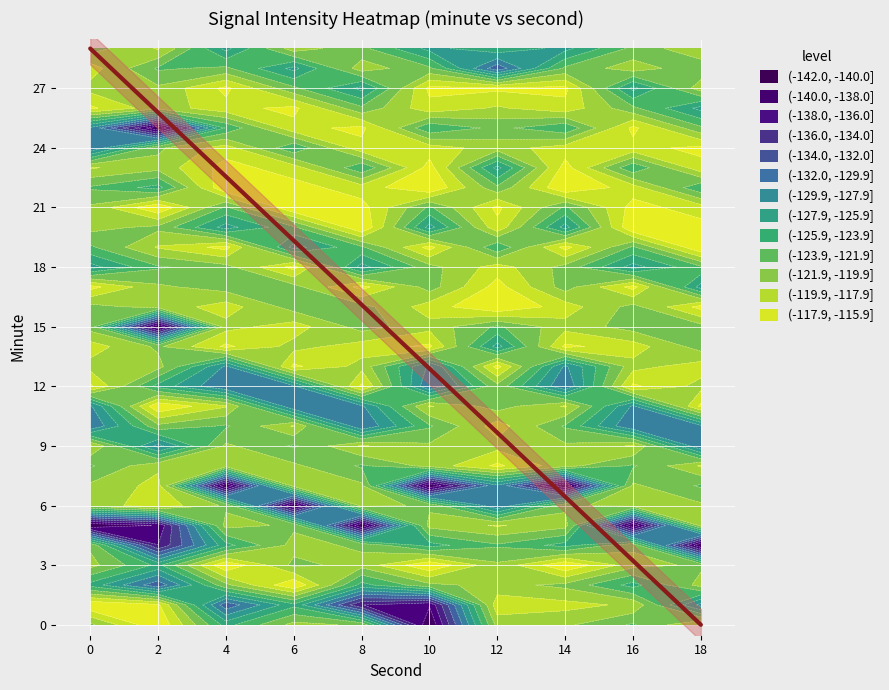

Which label corresponds to the smallest value in the chart?

18